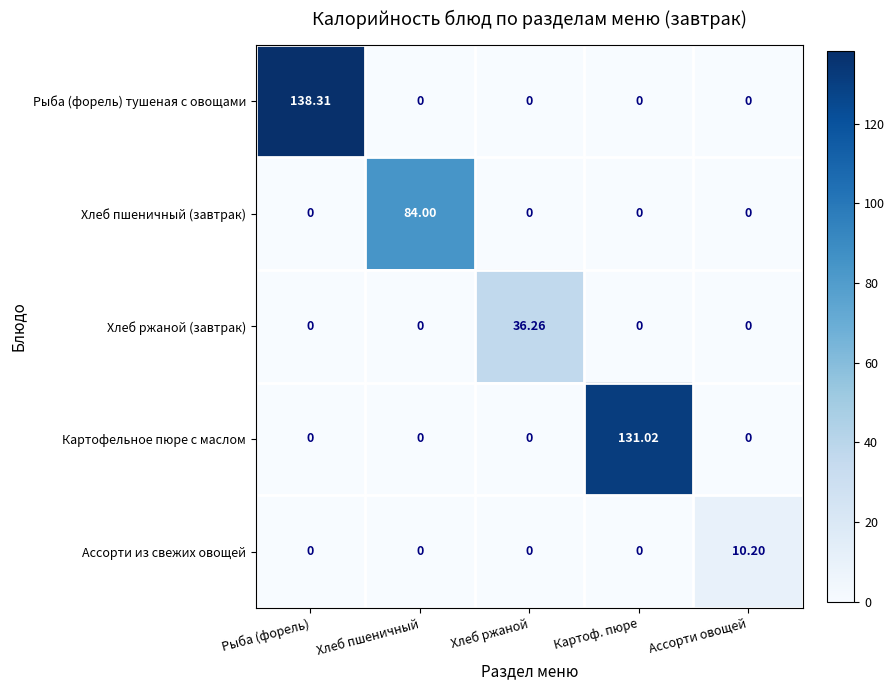

Which series has the largest range (max minus min)?

Рыба (форель) тушеная с овощами